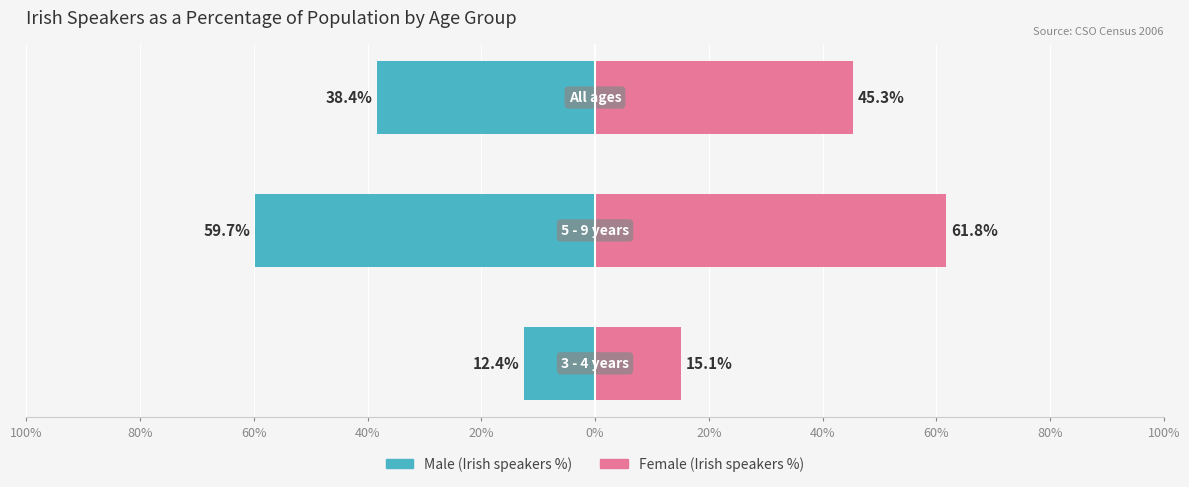

How many data points in Female (Irish speakers %) are less than 45?

1